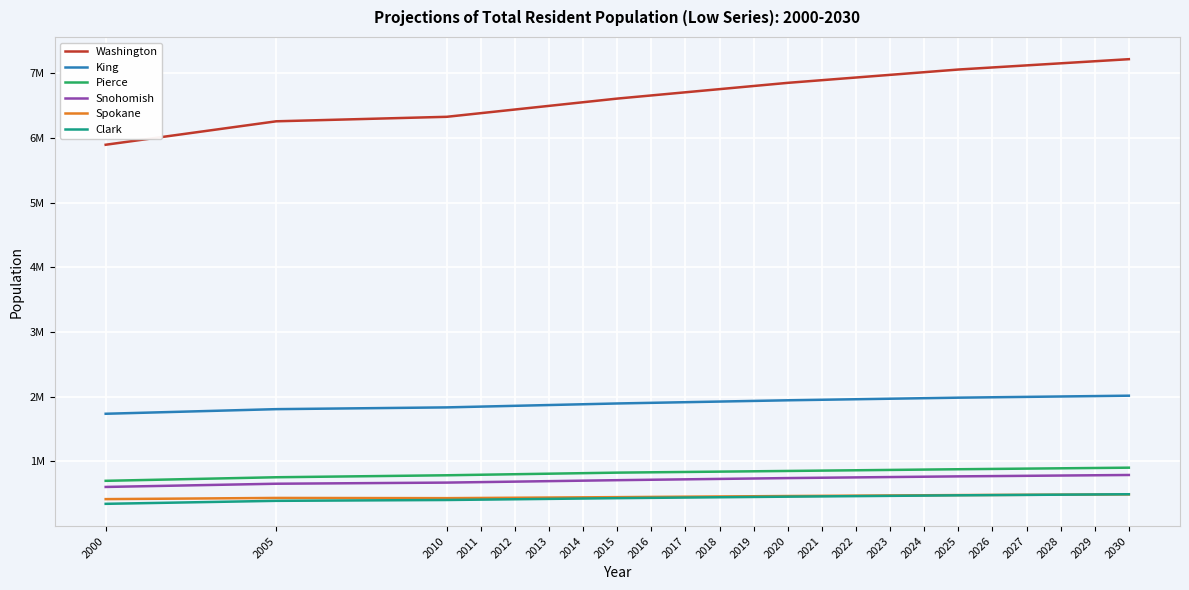

Which category has the lowest value across all series?

2000